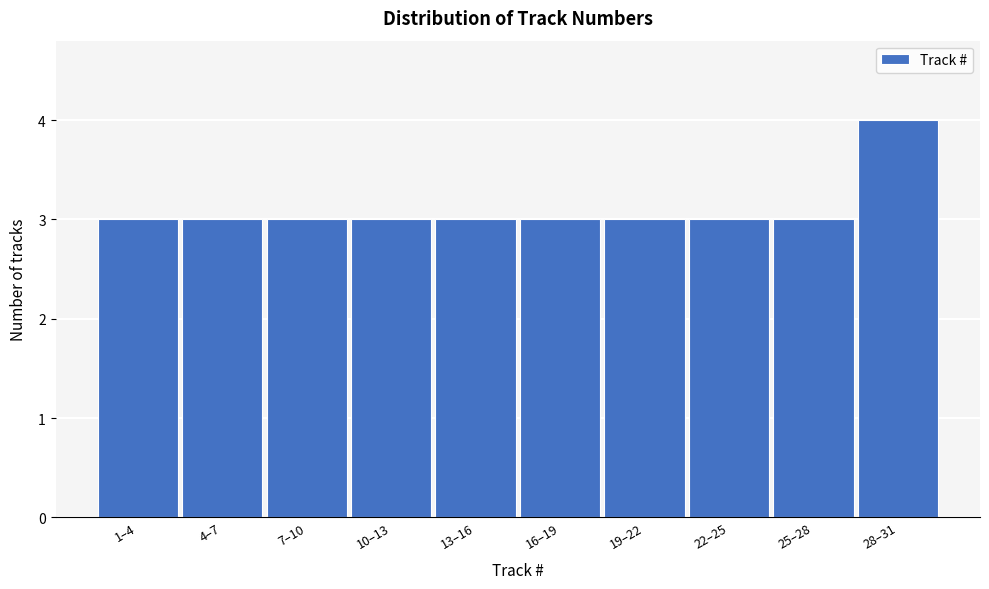

Reading left to right, list all the values displayed in this chart.

1–4=3	4–7=3	7–10=3	10–13=3	13–16=3	16–19=3	19–22=3	22–25=3	25–28=3	28–31=4